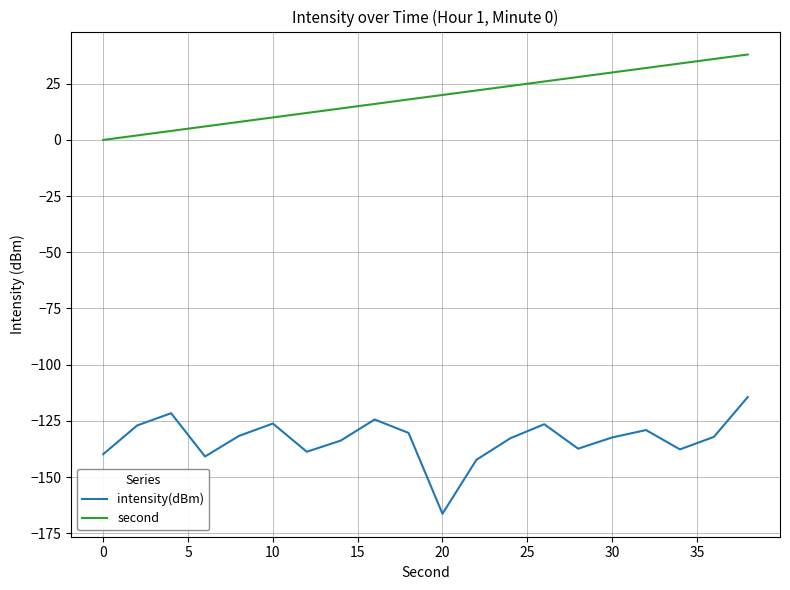

True or false: intensity(dBm) and second intersect in this chart.

False